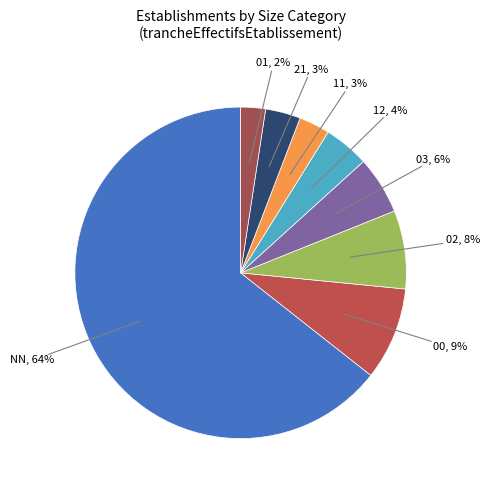

How many slices are in this pie chart?

8